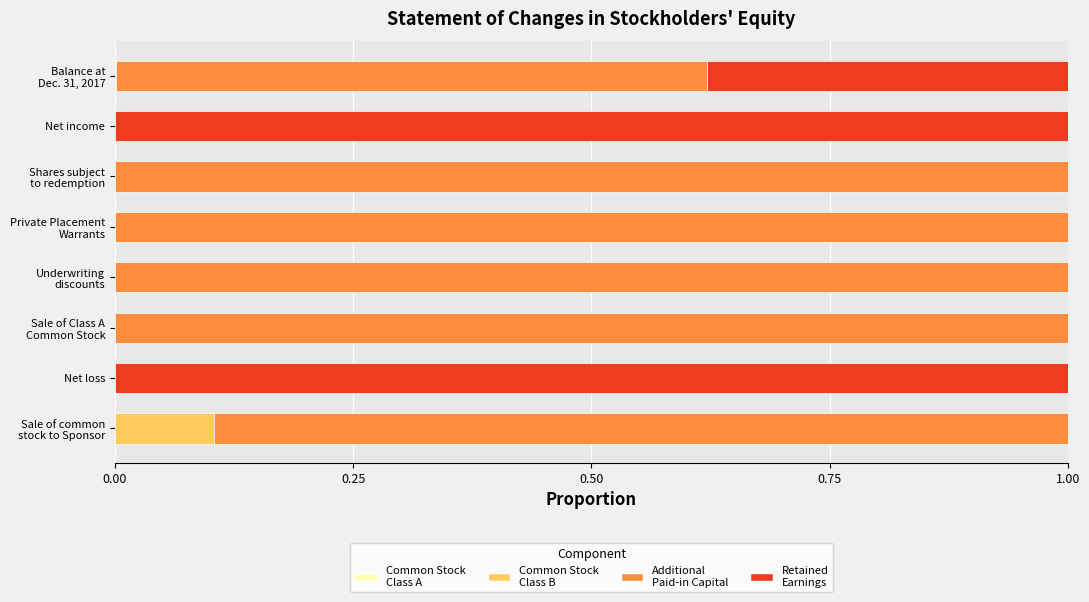

Reading left to right, transcribe all the data shown in this chart.

Common Stock
Class A: 0.0	0.0	0.0	0.0	0.0	0.0	0.0	0.0
Common Stock
Class B: 0.1	0.0	0.0	0.0	0.0	0.0	0.0	0.0
Additional
Paid-in Capital: 0.9	0.0	1.0	1.0	1.0	1.0	0.0	0.6
Retained
Earnings: 0.0	1.0	0.0	0.0	0.0	0.0	1.0	0.4